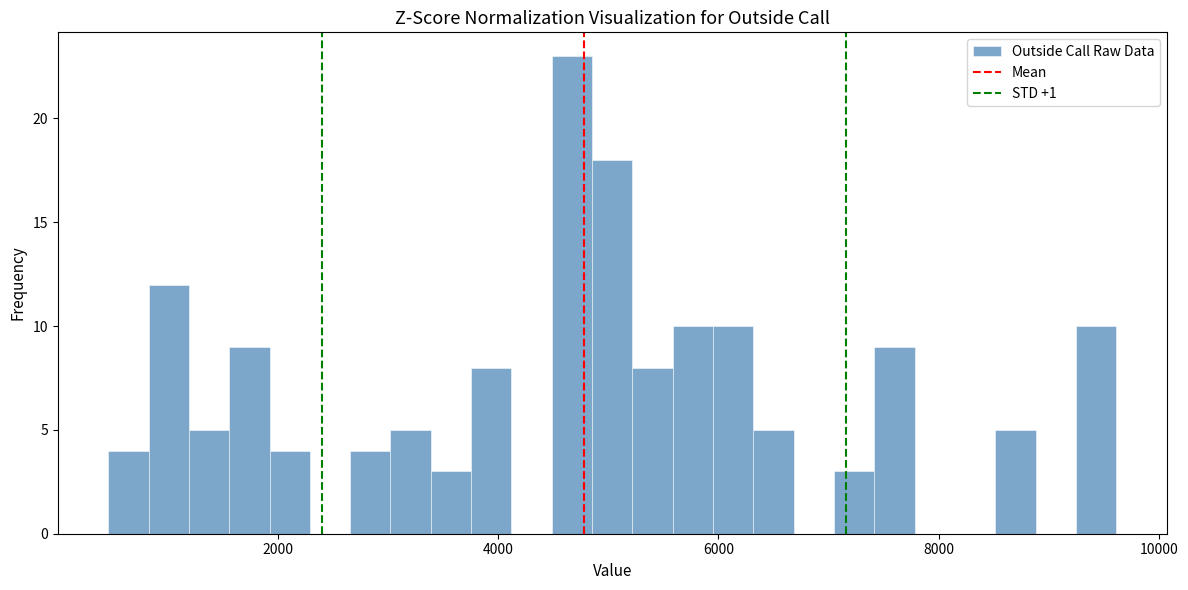

Read against the x-axis, roughly where is the centre of the tallest bar?

4600